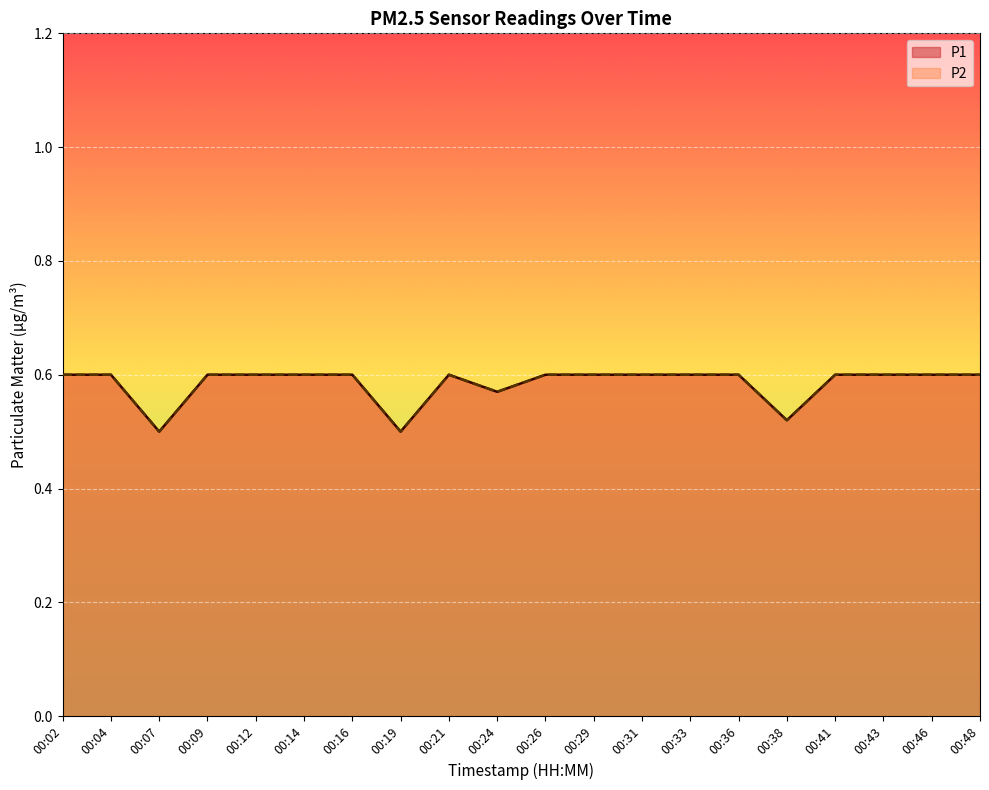

Which category has the lowest value across all series?

00:07